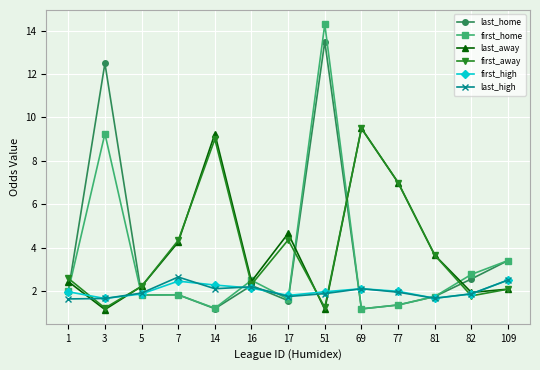

What value does the last_away series have at 109?

2.1